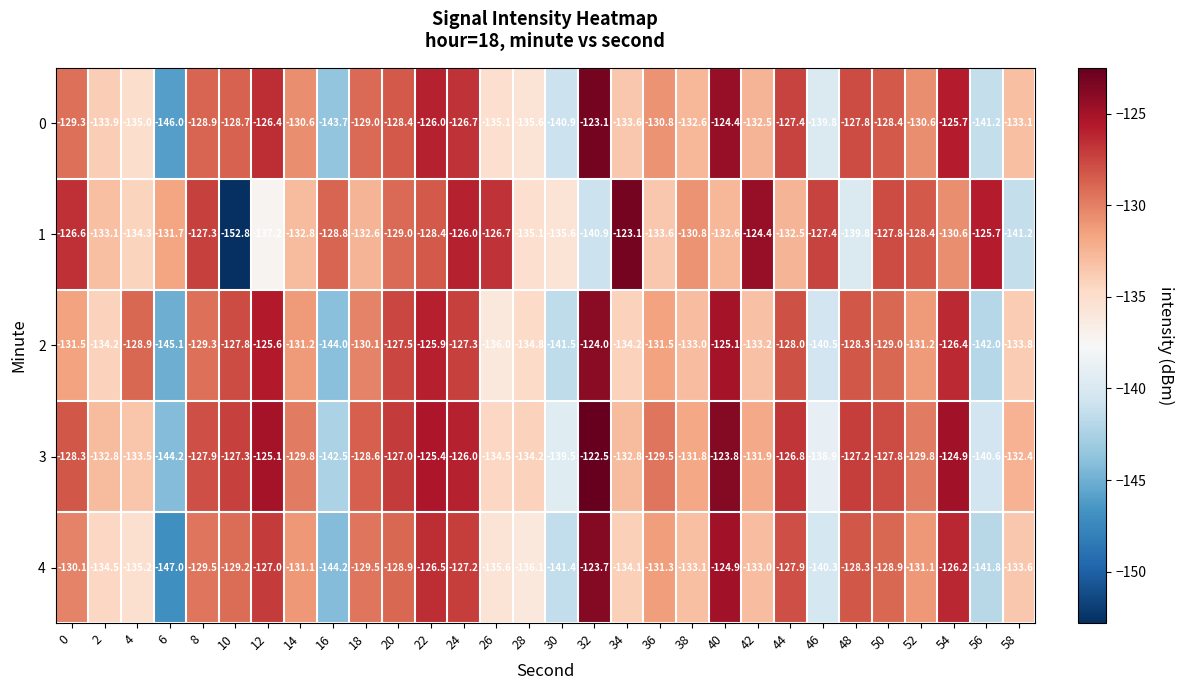

True or false: 2 has a value of -47.3 at 56.

False